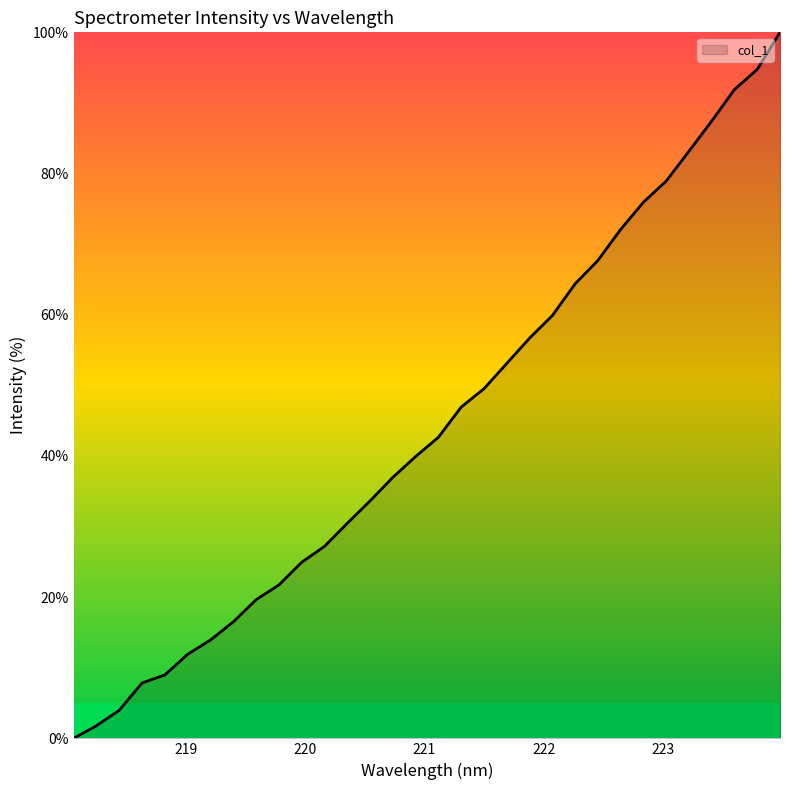

What is the greatest value displayed?

100.0